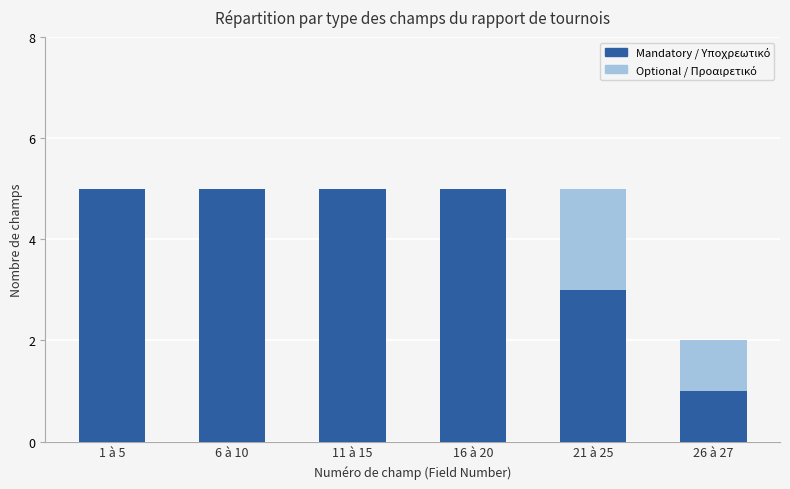

What is the total value across all series at 11 à 15?

5